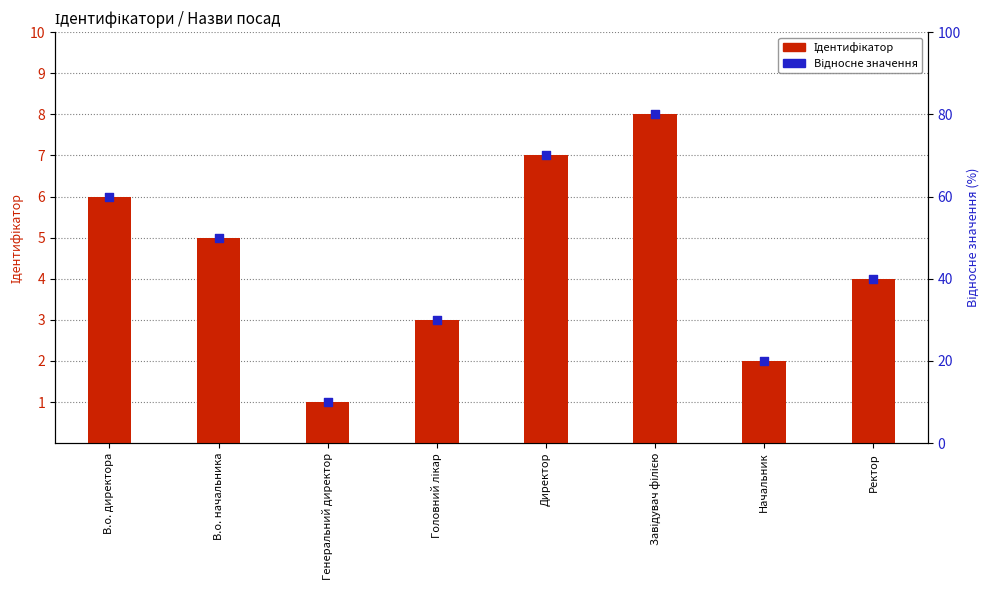

At how many categories does at least one series exceed 76?

1